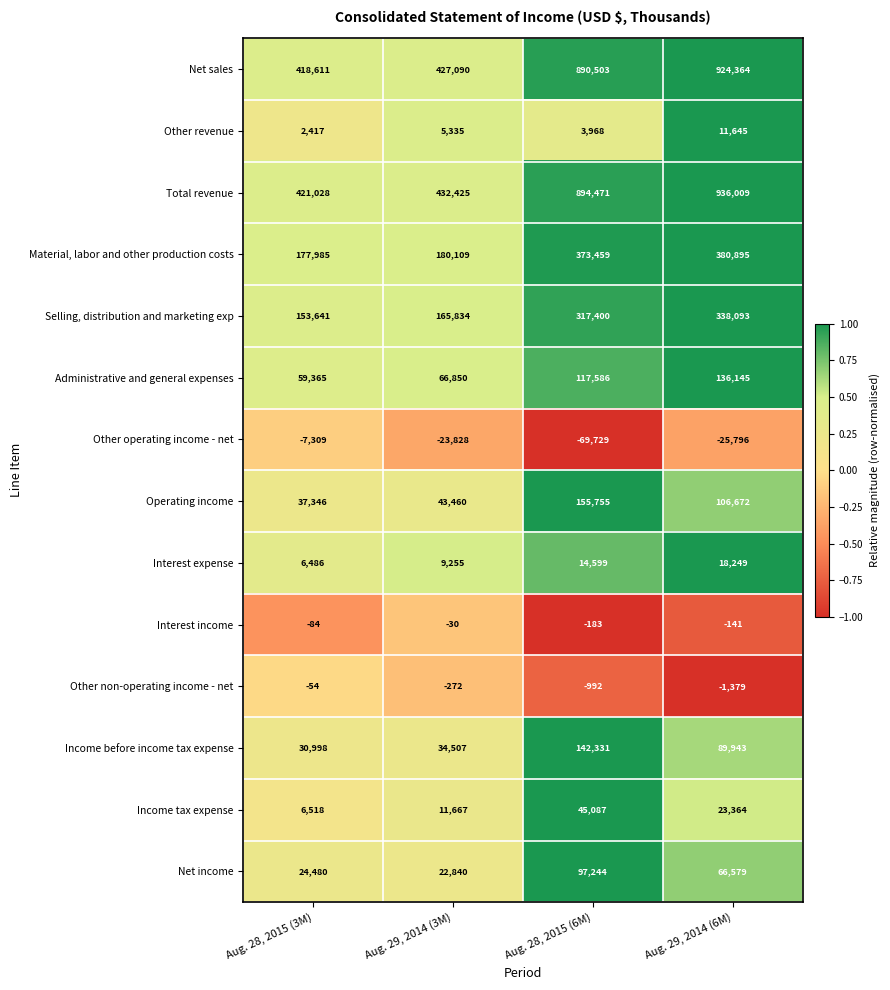

What is the sum of all Net sales values?

2660568